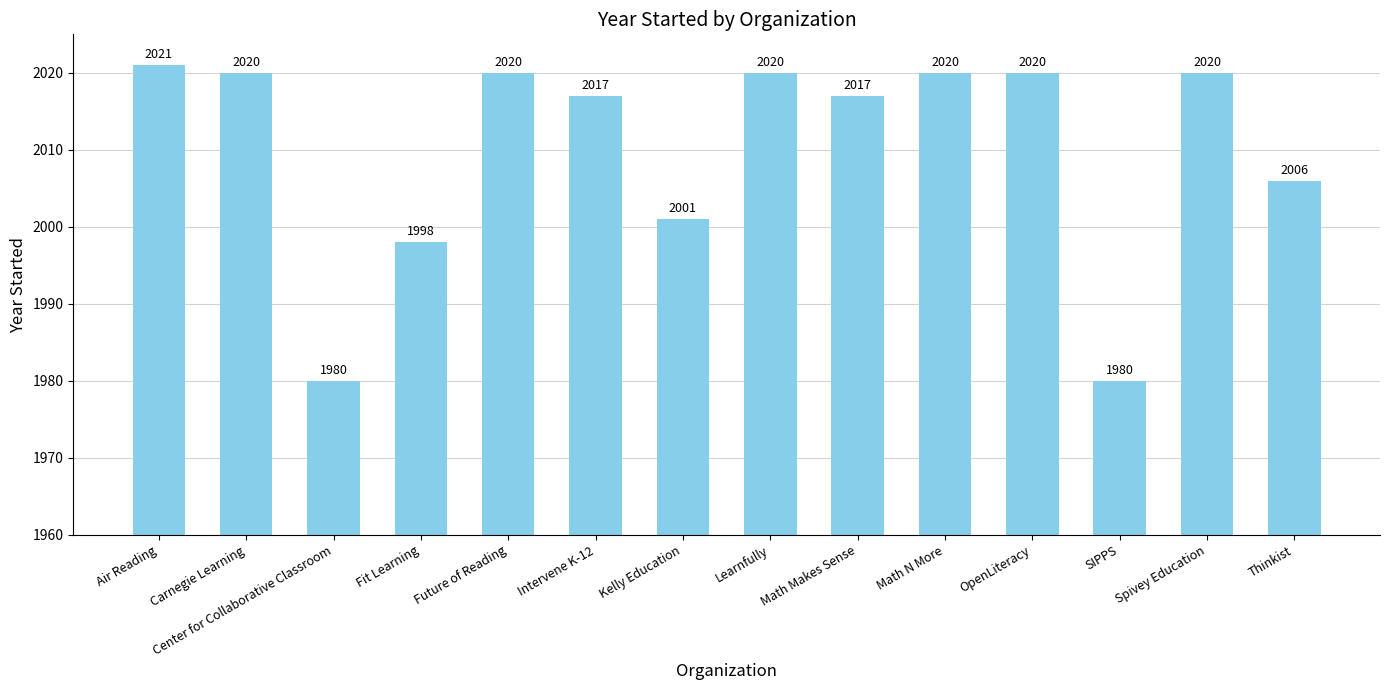

Reading left to right, transcribe all the data shown in this chart.

Air Reading=2021	Carnegie Learning=2020	Center for Collaborative Classroom=1980	Fit Learning=1998	Future of Reading=2020	Intervene K-12=2017	Kelly Education=2001	Learnfully=2020	Math Makes Sense=2017	Math N More=2020	OpenLiteracy=2020	SIPPS=1980	Spivey Education=2020	Thinkist=2006